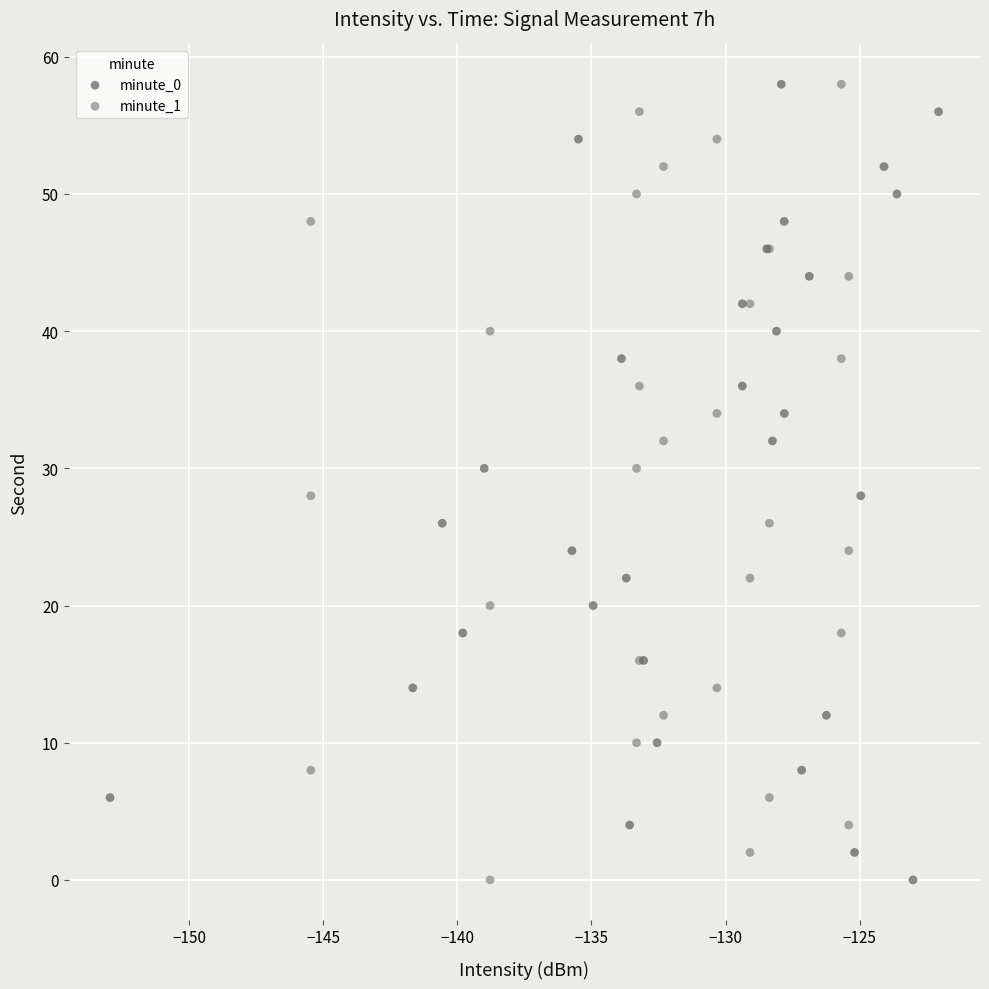

What are all the series names shown in the legend?

minute_0, minute_1